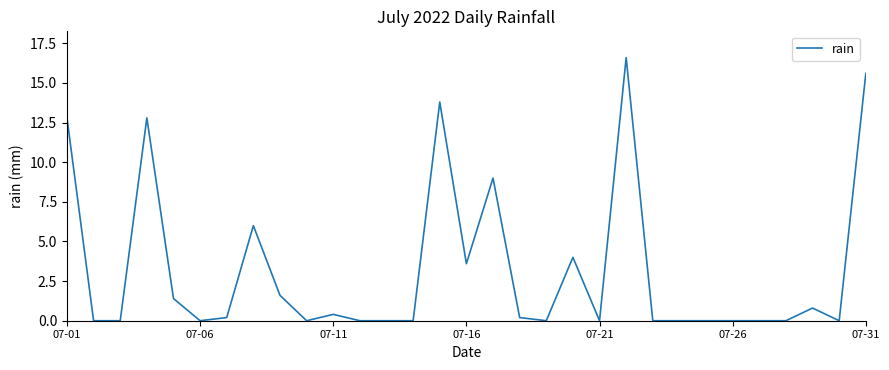

What is the difference between the maximum and minimum values?

16.6